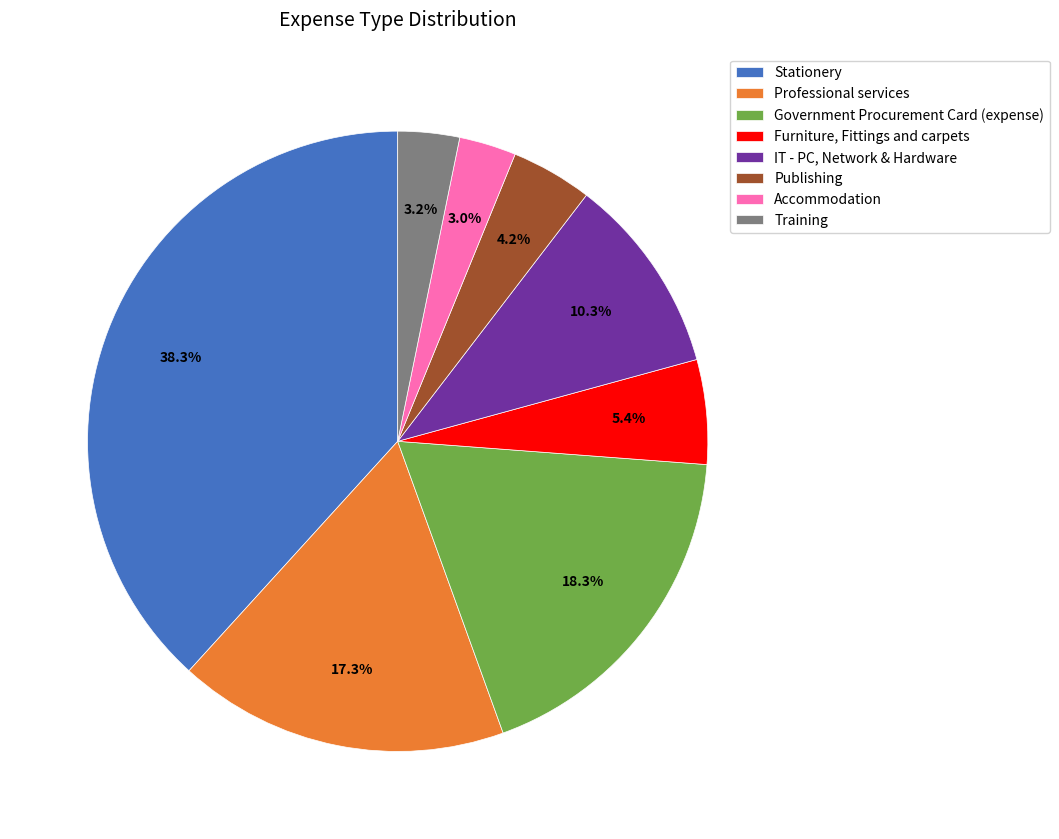

To the nearest percent, what portion does Accommodation represent?

3%